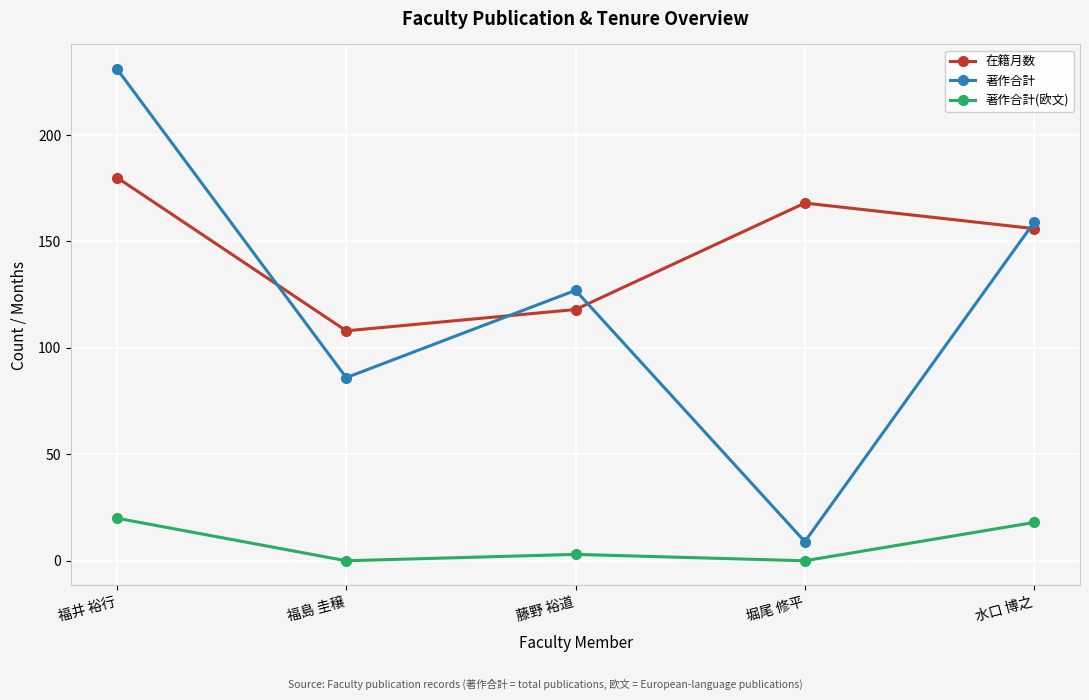

What is the label of the 5th point from the right?

福井 裕行